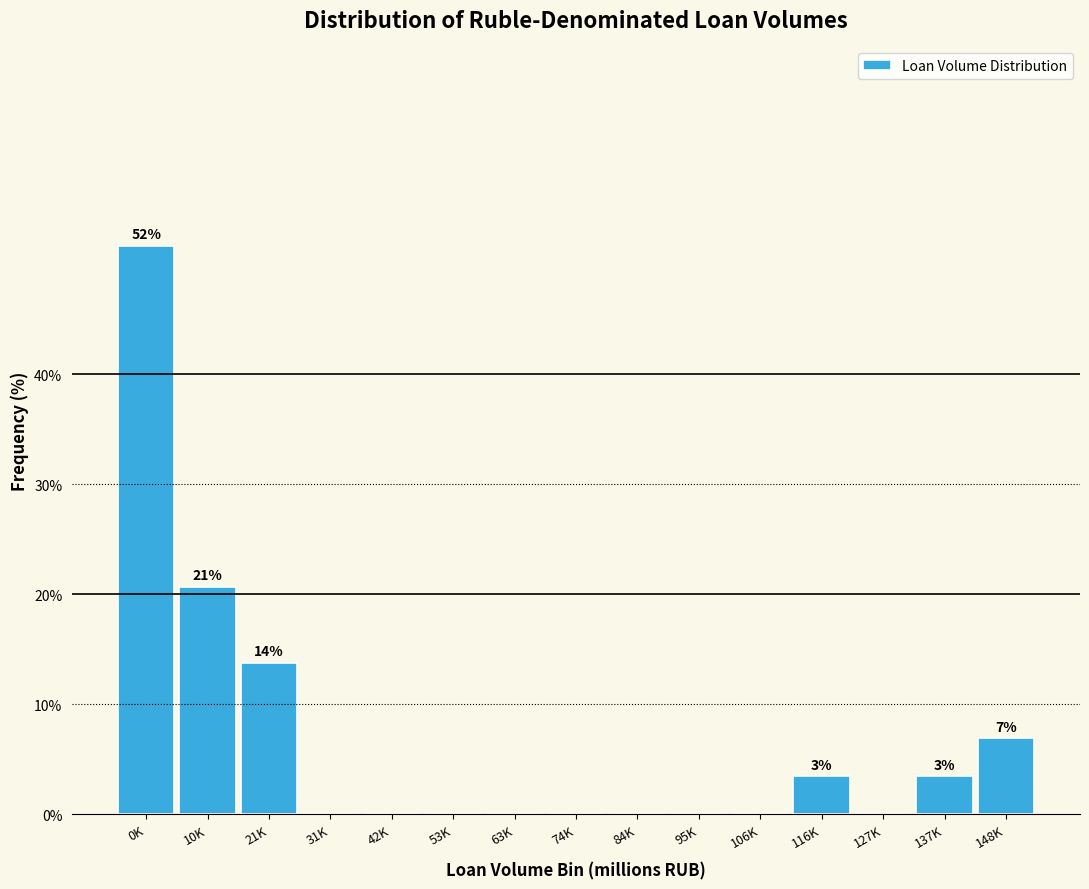

Reading left to right, extract all data points from this chart.

0K=51.7	10K=20.7	21K=13.8	31K=0.0	42K=0.0	53K=0.0	63K=0.0	74K=0.0	84K=0.0	95K=0.0	106K=0.0	116K=3.4	127K=0.0	137K=3.4	148K=6.9